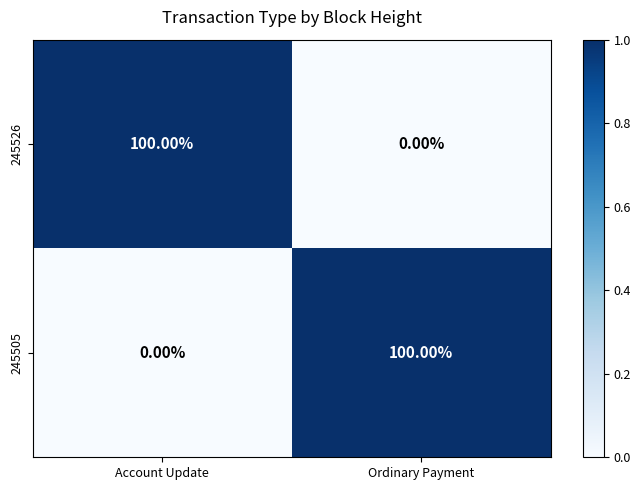

At Ordinary Payment, list the series in order from smallest to largest.

245526, 245505